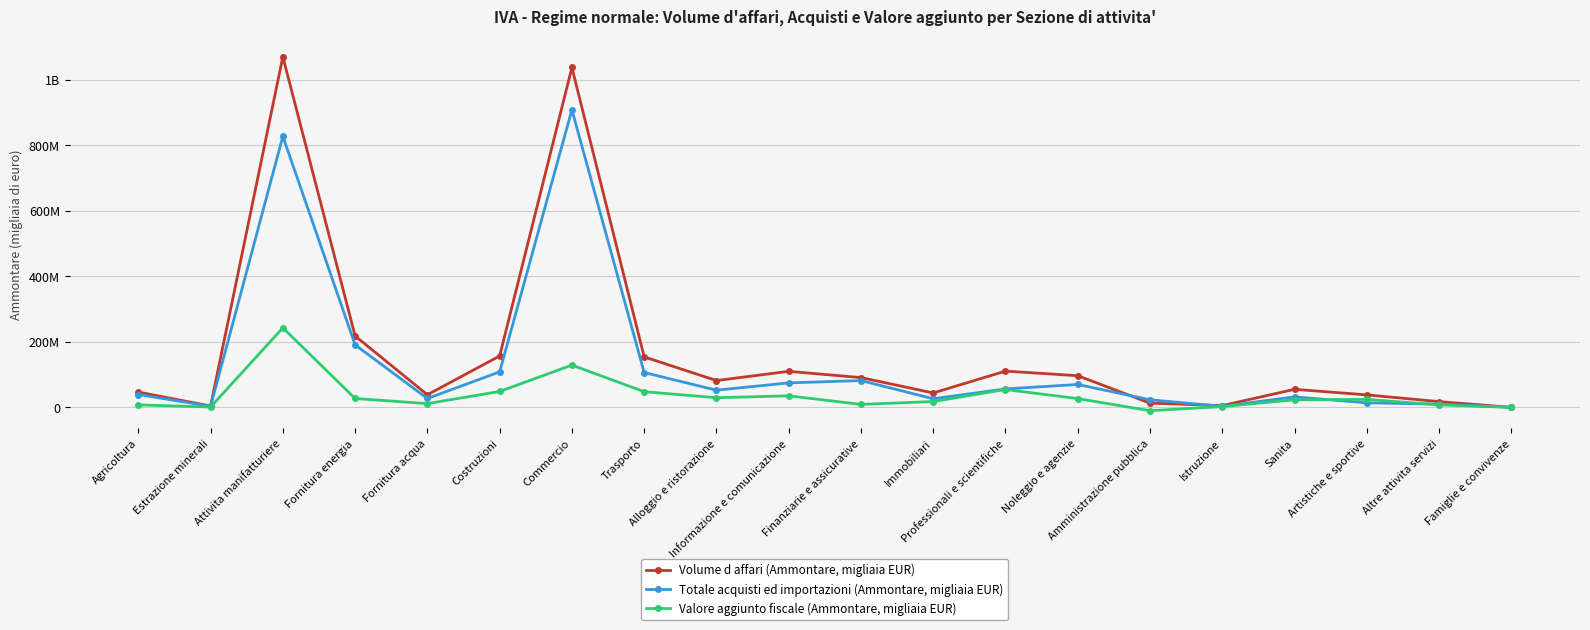

Does the chart have visible grid lines?

Yes